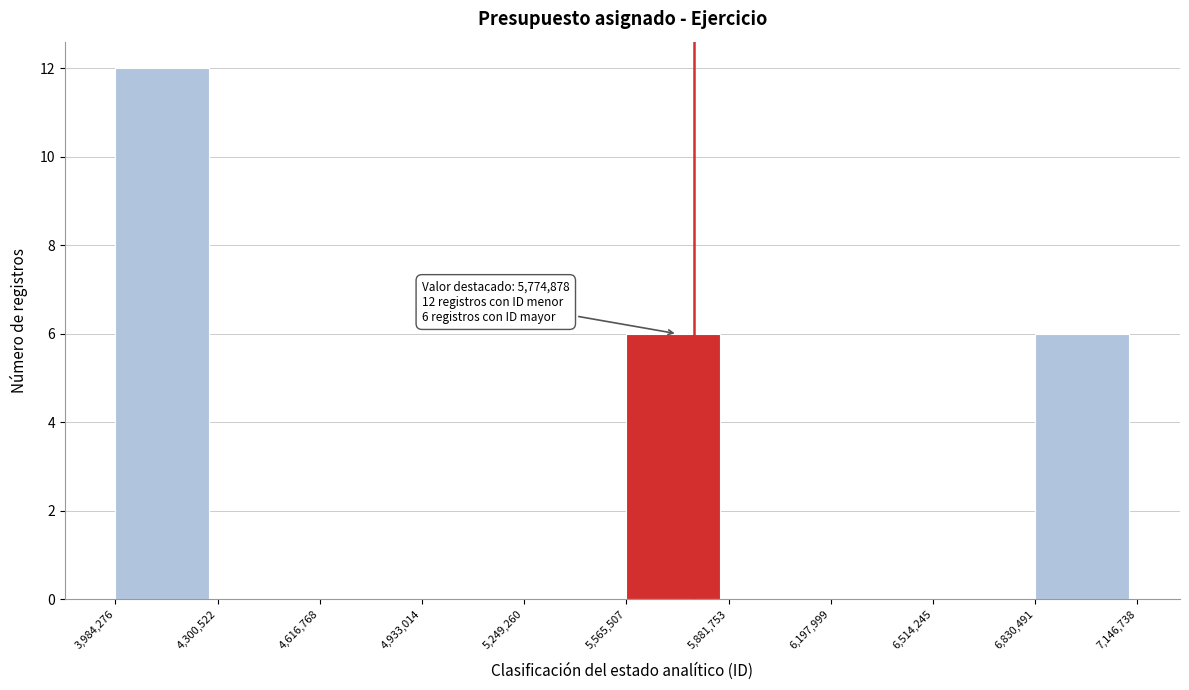

Which range on the x-axis has the tallest bar?

3,984,276 to 4,300,522